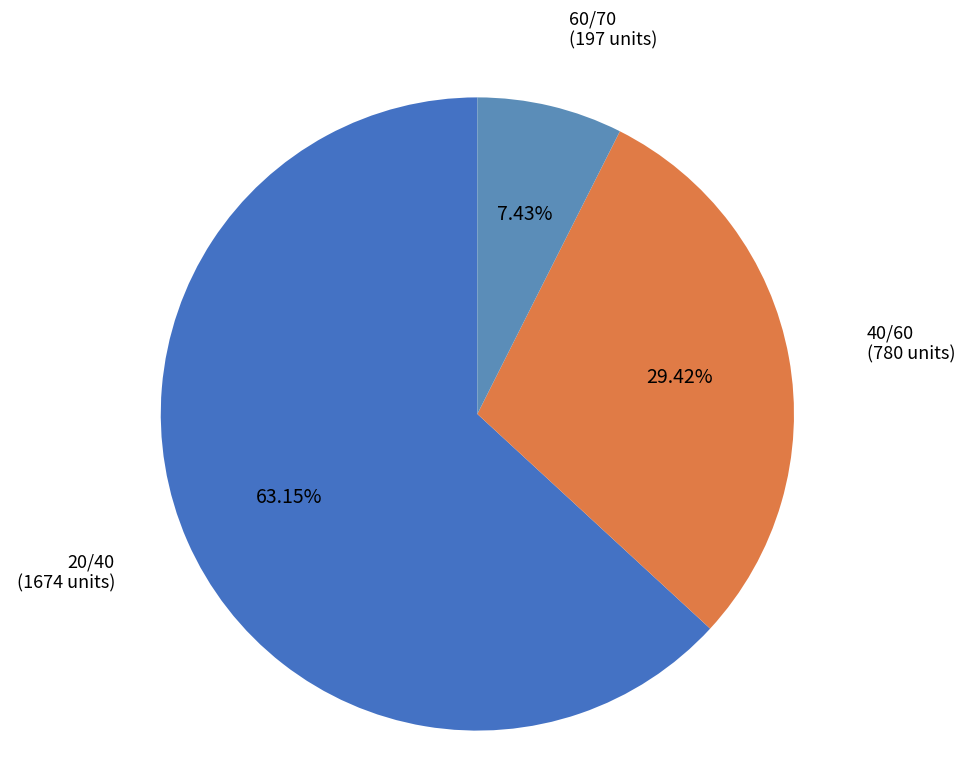

Is there any slice that represents more than half of the pie?

Yes